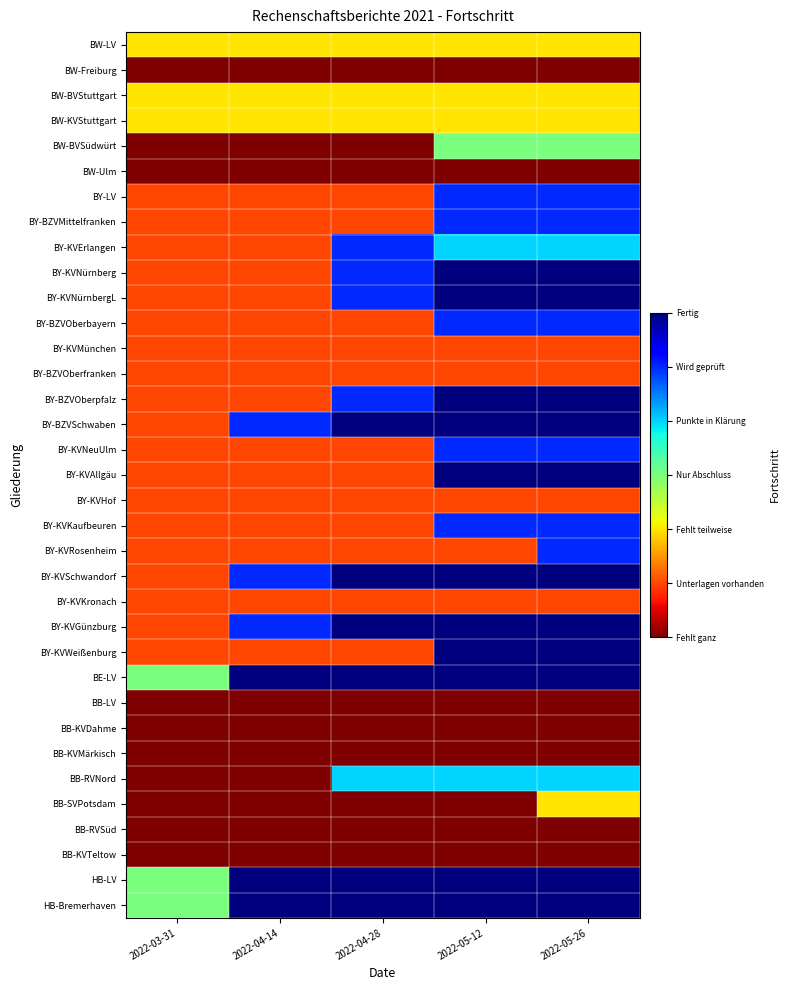

Reading left to right, extract all data points from this chart.

BW-LV: 2022-03-31=2	2022-04-14=2	2022-04-28=2	2022-05-12=2	2022-05-26=2
BW-Freiburg: 2022-03-31=0	2022-04-14=0	2022-04-28=0	2022-05-12=0	2022-05-26=0
BW-BVStuttgart: 2022-03-31=2	2022-04-14=2	2022-04-28=2	2022-05-12=2	2022-05-26=2
BW-KVStuttgart: 2022-03-31=2	2022-04-14=2	2022-04-28=2	2022-05-12=2	2022-05-26=2
BW-BVSüdwürt: 2022-03-31=0	2022-04-14=0	2022-04-28=0	2022-05-12=3	2022-05-26=3
BW-Ulm: 2022-03-31=0	2022-04-14=0	2022-04-28=0	2022-05-12=0	2022-05-26=0
BY-LV: 2022-03-31=1	2022-04-14=1	2022-04-28=1	2022-05-12=5	2022-05-26=5
BY-BZVMittelfranken: 2022-03-31=1	2022-04-14=1	2022-04-28=1	2022-05-12=5	2022-05-26=5
BY-KVErlangen: 2022-03-31=1	2022-04-14=1	2022-04-28=5	2022-05-12=4	2022-05-26=4
BY-KVNürnberg: 2022-03-31=1	2022-04-14=1	2022-04-28=5	2022-05-12=6	2022-05-26=6
BY-KVNürnbergL: 2022-03-31=1	2022-04-14=1	2022-04-28=5	2022-05-12=6	2022-05-26=6
BY-BZVOberbayern: 2022-03-31=1	2022-04-14=1	2022-04-28=1	2022-05-12=5	2022-05-26=5
BY-KVMünchen: 2022-03-31=1	2022-04-14=1	2022-04-28=1	2022-05-12=1	2022-05-26=1
BY-BZVOberfranken: 2022-03-31=1	2022-04-14=1	2022-04-28=1	2022-05-12=1	2022-05-26=1
BY-BZVOberpfalz: 2022-03-31=1	2022-04-14=1	2022-04-28=5	2022-05-12=6	2022-05-26=6
BY-BZVSchwaben: 2022-03-31=1	2022-04-14=5	2022-04-28=6	2022-05-12=6	2022-05-26=6
BY-KVNeuUlm: 2022-03-31=1	2022-04-14=1	2022-04-28=1	2022-05-12=5	2022-05-26=5
BY-KVAllgäu: 2022-03-31=1	2022-04-14=1	2022-04-28=1	2022-05-12=6	2022-05-26=6
BY-KVHof: 2022-03-31=1	2022-04-14=1	2022-04-28=1	2022-05-12=1	2022-05-26=1
BY-KVKaufbeuren: 2022-03-31=1	2022-04-14=1	2022-04-28=1	2022-05-12=5	2022-05-26=5
BY-KVRosenheim: 2022-03-31=1	2022-04-14=1	2022-04-28=1	2022-05-12=1	2022-05-26=5
BY-KVSchwandorf: 2022-03-31=1	2022-04-14=5	2022-04-28=6	2022-05-12=6	2022-05-26=6
BY-KVKronach: 2022-03-31=1	2022-04-14=1	2022-04-28=1	2022-05-12=1	2022-05-26=1
BY-KVGünzburg: 2022-03-31=1	2022-04-14=5	2022-04-28=6	2022-05-12=6	2022-05-26=6
BY-KVWeißenburg: 2022-03-31=1	2022-04-14=1	2022-04-28=1	2022-05-12=6	2022-05-26=6
BE-LV: 2022-03-31=3	2022-04-14=6	2022-04-28=6	2022-05-12=6	2022-05-26=6
BB-LV: 2022-03-31=0	2022-04-14=0	2022-04-28=0	2022-05-12=0	2022-05-26=0
BB-KVDahme: 2022-03-31=0	2022-04-14=0	2022-04-28=0	2022-05-12=0	2022-05-26=0
BB-KVMärkisch: 2022-03-31=0	2022-04-14=0	2022-04-28=0	2022-05-12=0	2022-05-26=0
BB-RVNord: 2022-03-31=0	2022-04-14=0	2022-04-28=4	2022-05-12=4	2022-05-26=4
BB-SVPotsdam: 2022-03-31=0	2022-04-14=0	2022-04-28=0	2022-05-12=0	2022-05-26=2
BB-RVSüd: 2022-03-31=0	2022-04-14=0	2022-04-28=0	2022-05-12=0	2022-05-26=0
BB-KVTeltow: 2022-03-31=0	2022-04-14=0	2022-04-28=0	2022-05-12=0	2022-05-26=0
HB-LV: 2022-03-31=3	2022-04-14=6	2022-04-28=6	2022-05-12=6	2022-05-26=6
HB-Bremerhaven: 2022-03-31=3	2022-04-14=6	2022-04-28=6	2022-05-12=6	2022-05-26=6